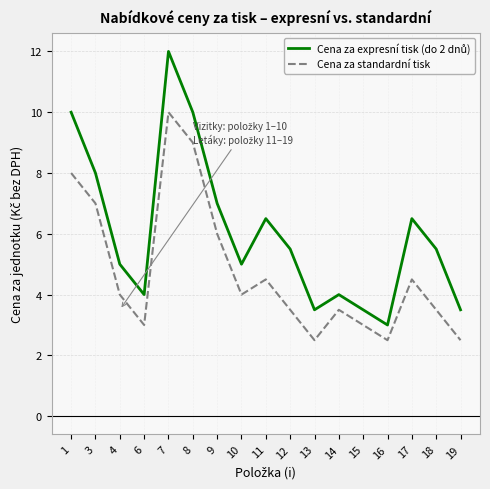

What is the maximum value shown in the chart?

12.0